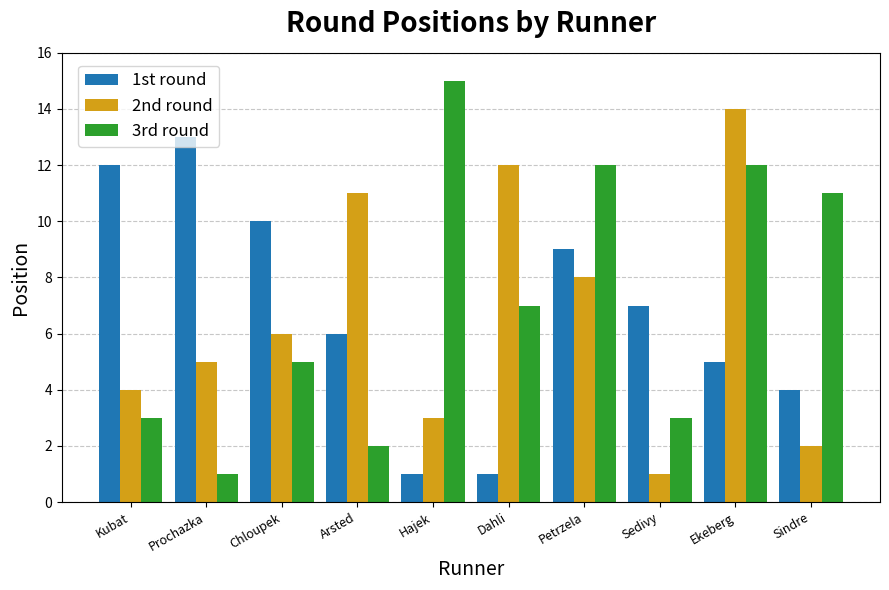

What is the average value of the 3rd round series?

7